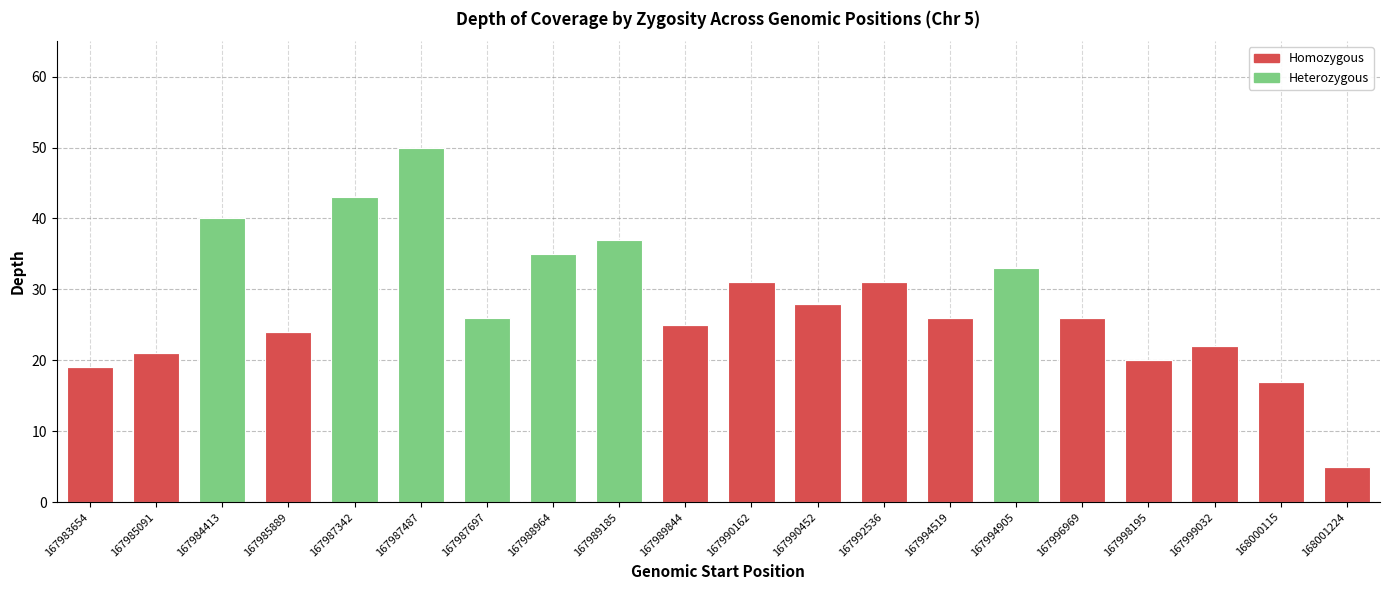

Is it true that Homozygous equals 0 at 167987342?

True